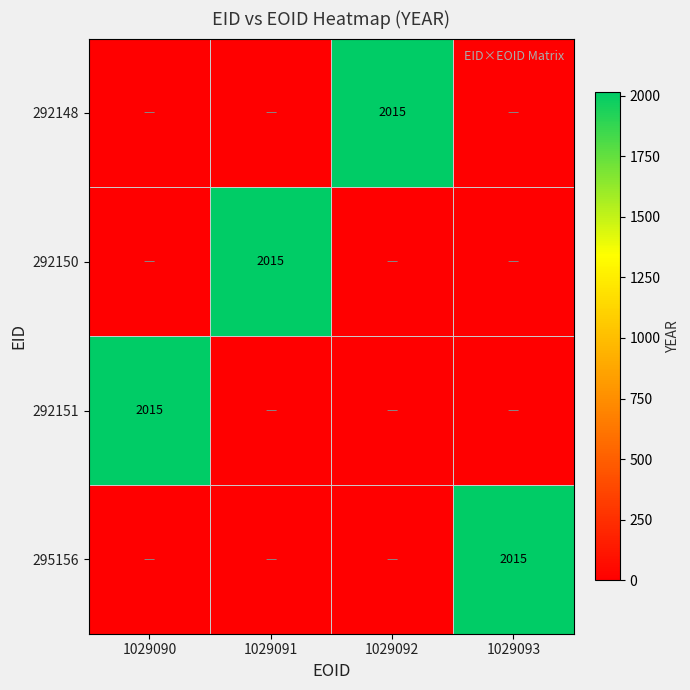

True or false: 292150 has a value of 3422 at 1029091.

False